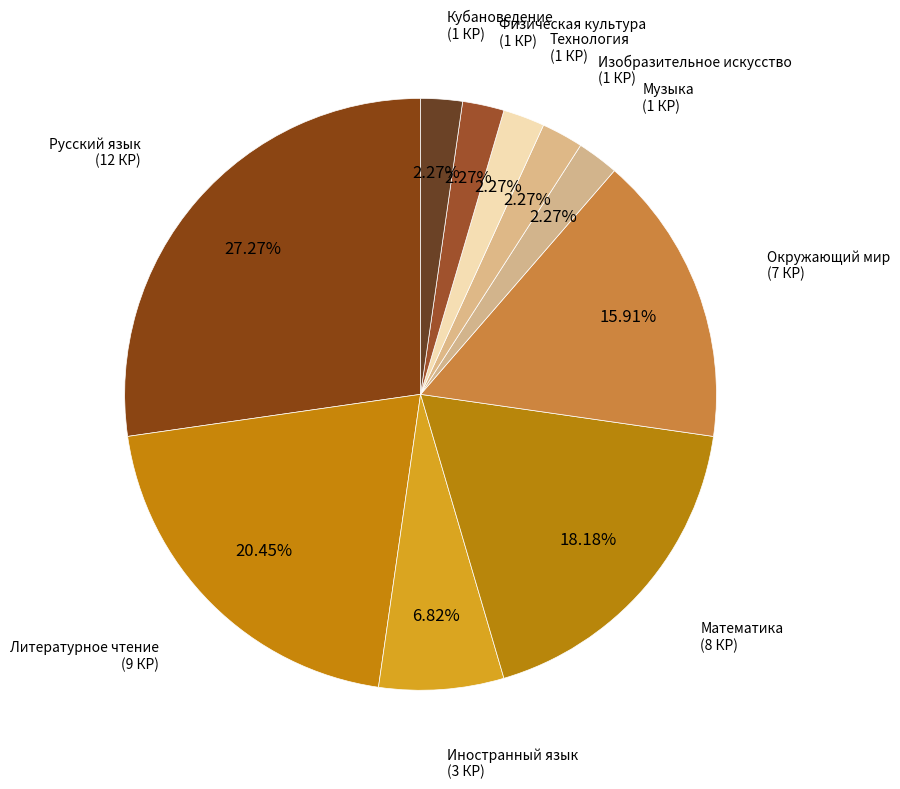

Is there a majority slice in this chart?

No